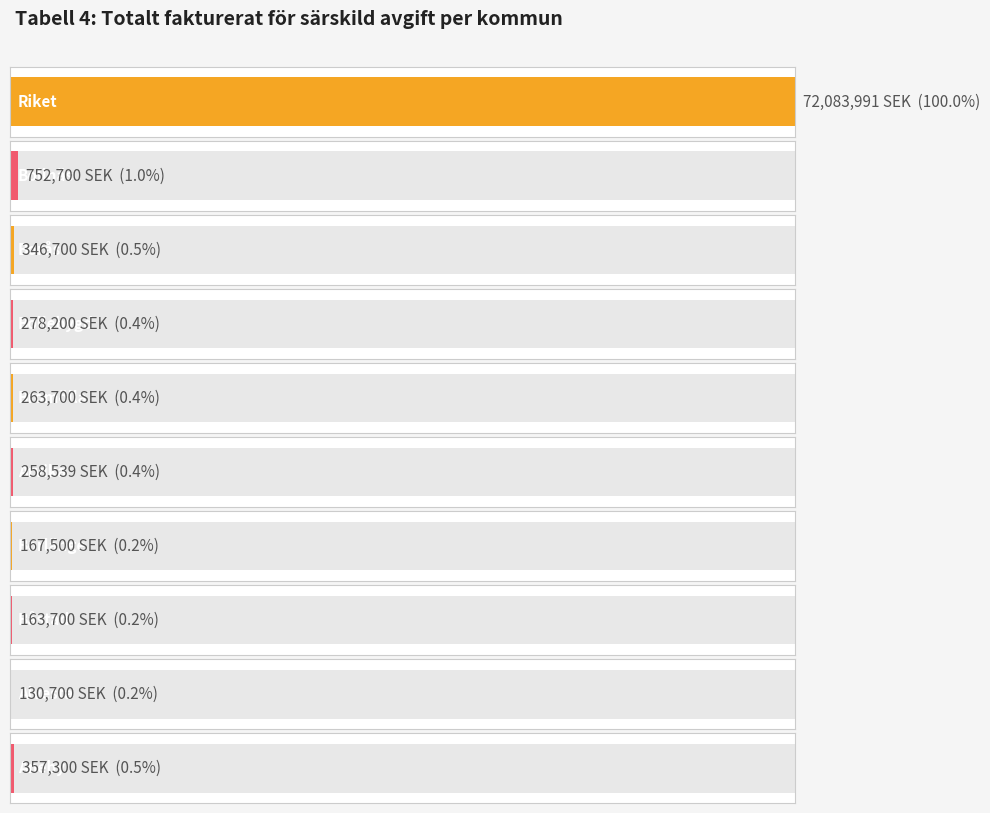

How many data points are less than 278200?

5